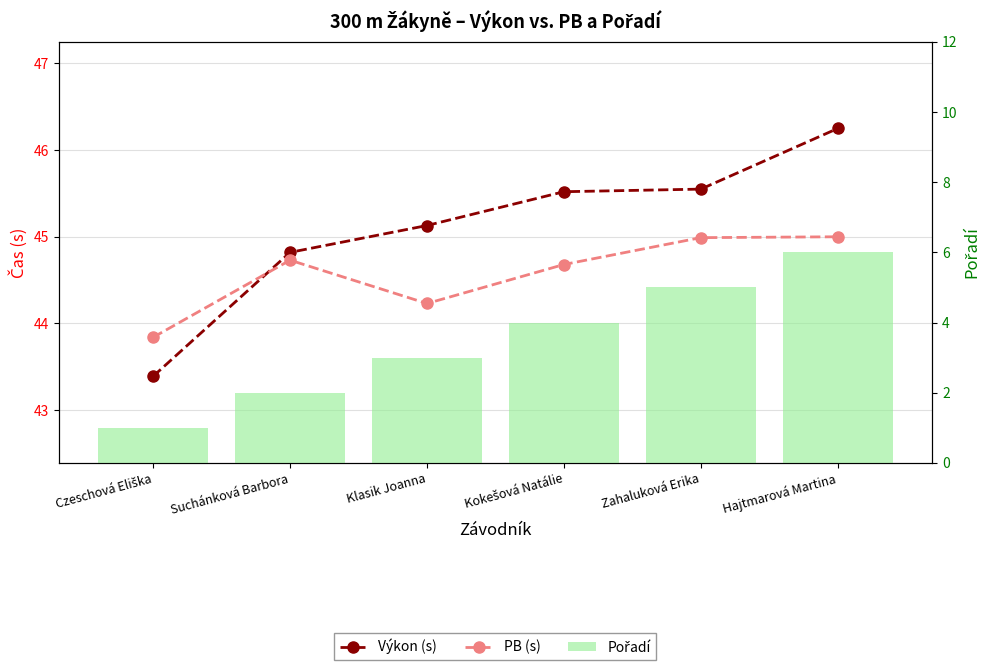

What position from the left is Zahaluková Erika?

5